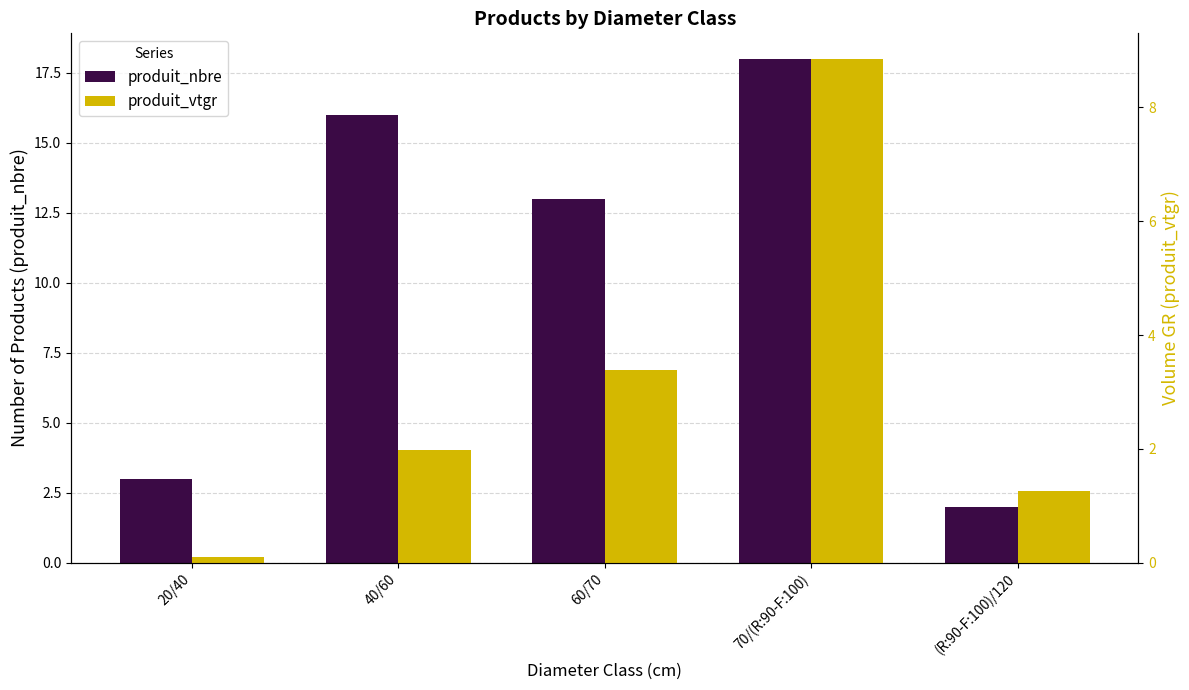

Is the value of produit_vtgr at 70/(R:90-F:100) greater than the value of produit_nbre at 70/(R:90-F:100)?

No